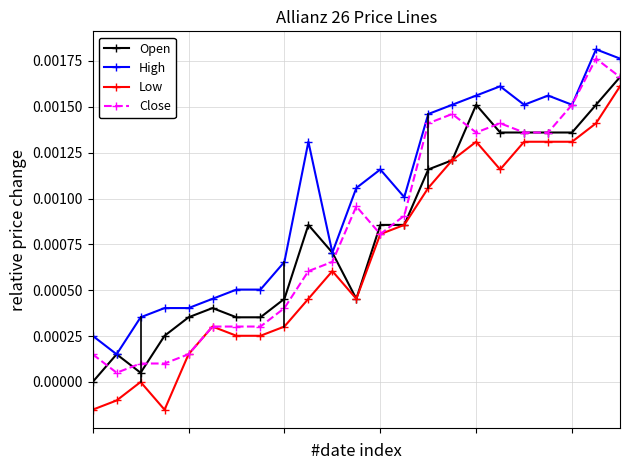

How many lines are shown in the chart?

4